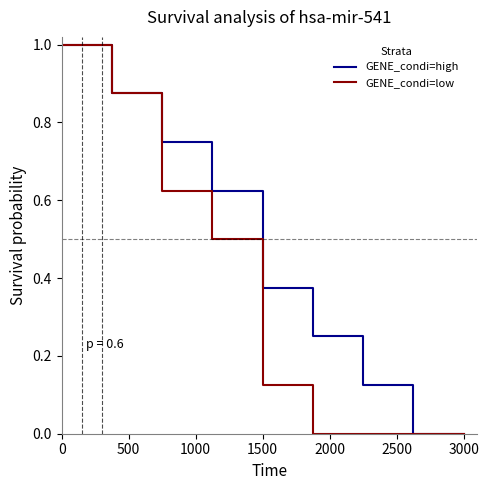

What is the maximum value shown in the chart?

1.0